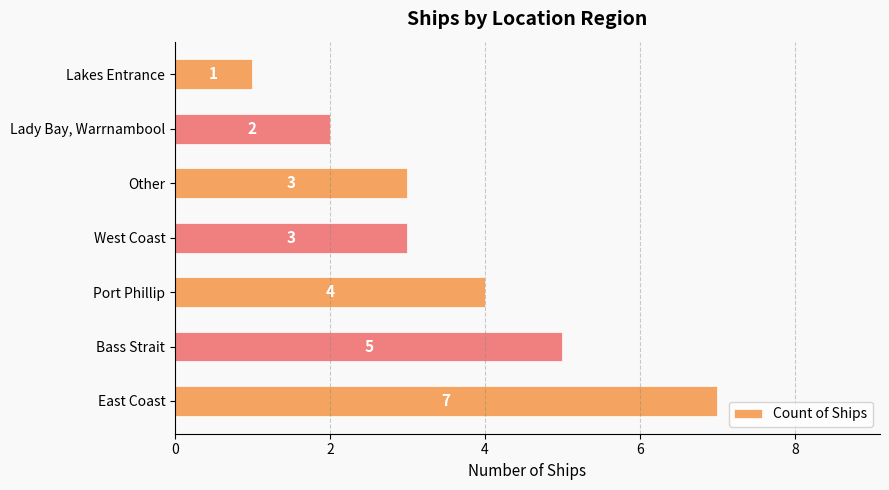

At which category does the chart reach its peak across all series?

East Coast